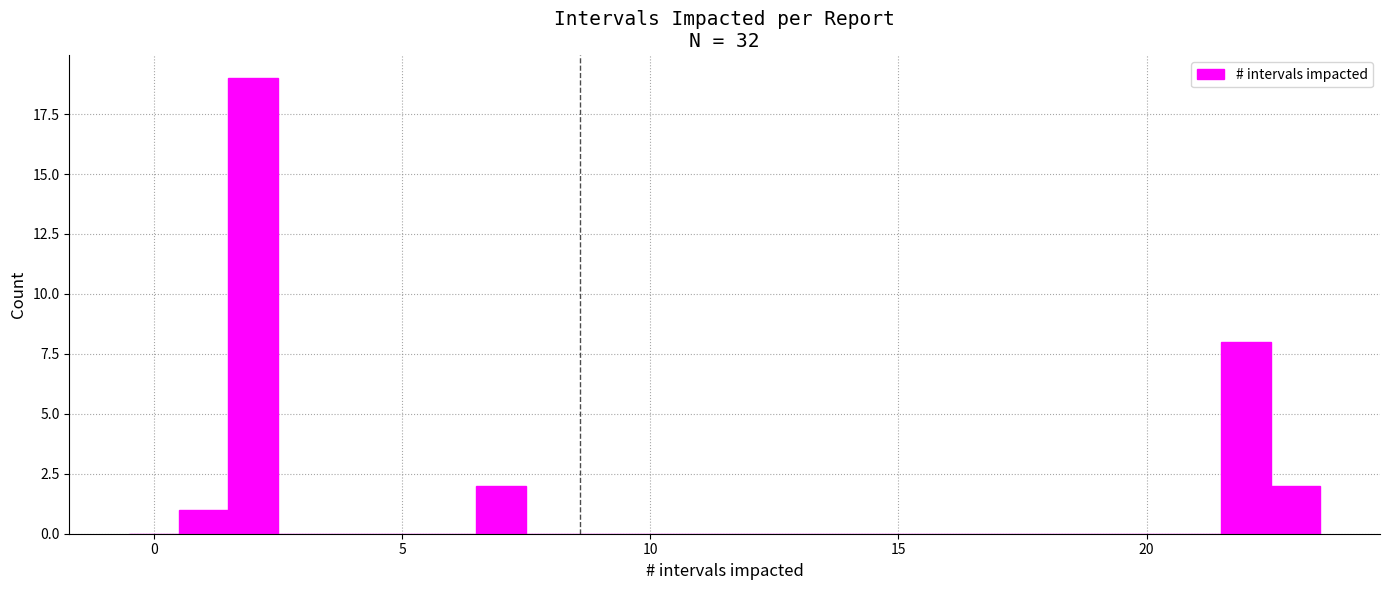

Read against the x-axis, roughly where is the centre of the tallest bar?

2.0